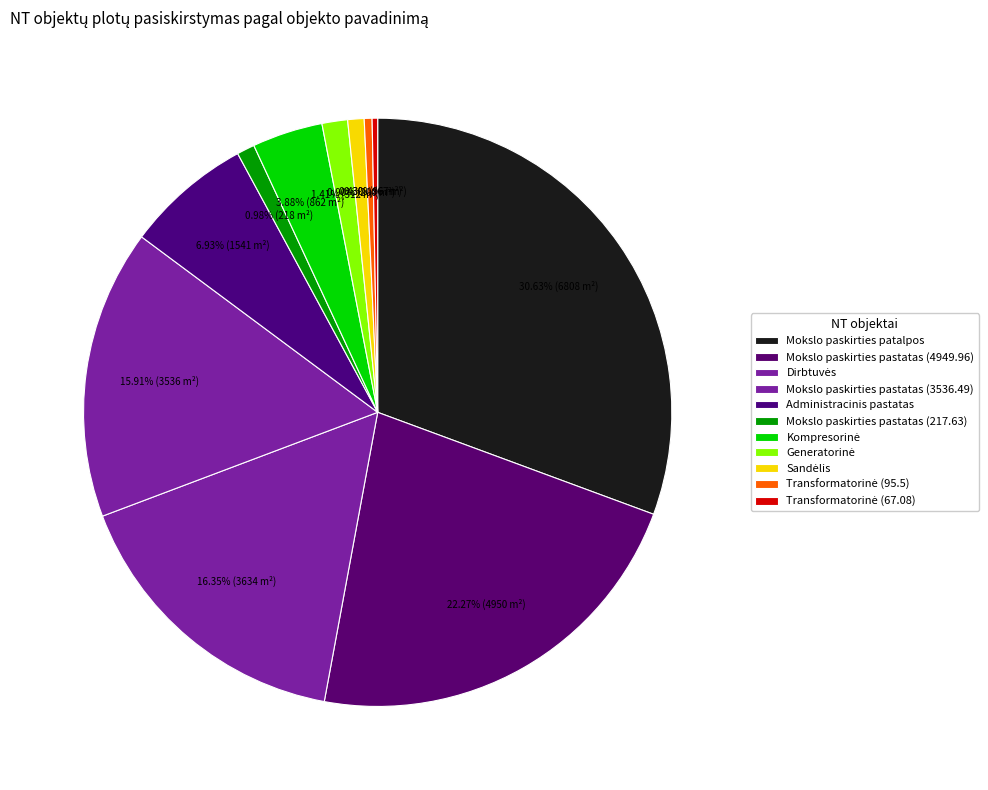

Count the number of slices in the pie.

11